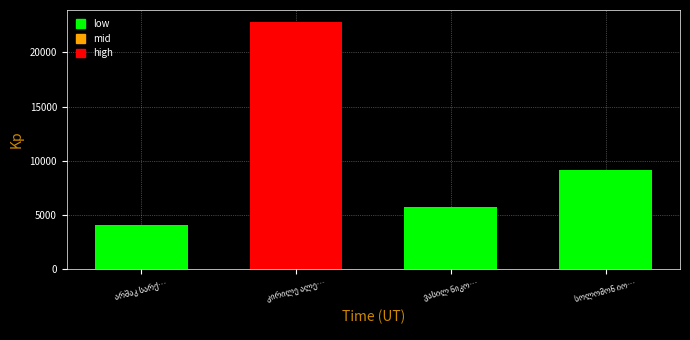

Reading left to right, extract all data points from this chart.

4120	22763	5721	9139